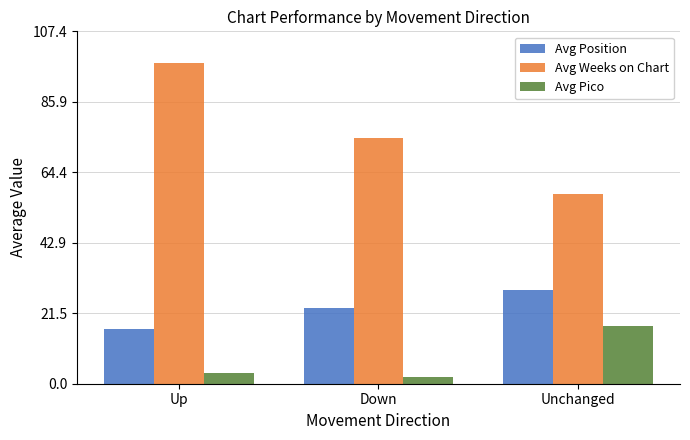

Rank the series by their maximum value, from lowest to highest.

Avg Pico, Avg Position, Avg Weeks on Chart